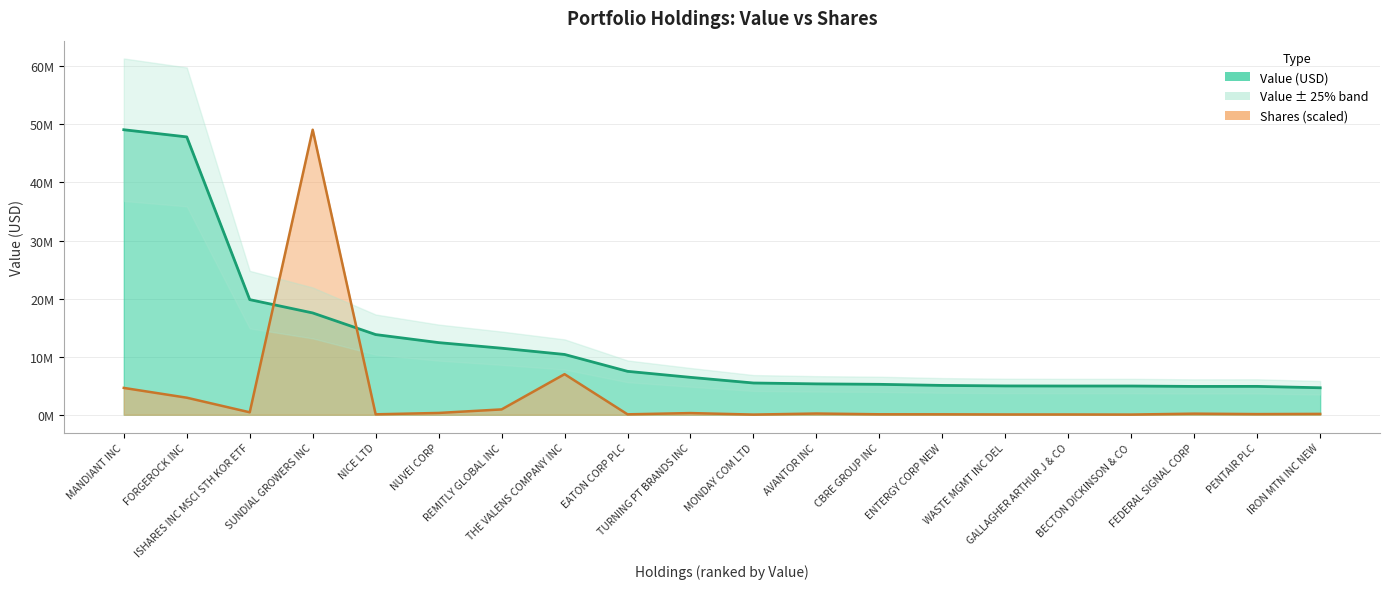

What is the total value across all series at ISHARES INC MSCI STH KOR ETF?

20250005.0